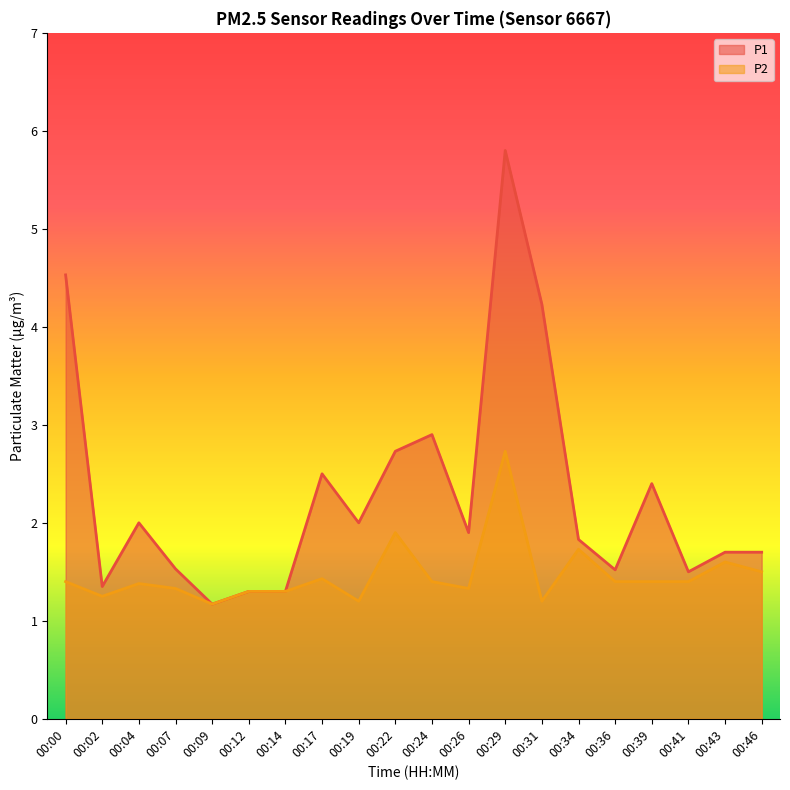

True or false: P1 and P2 cross at least once.

False